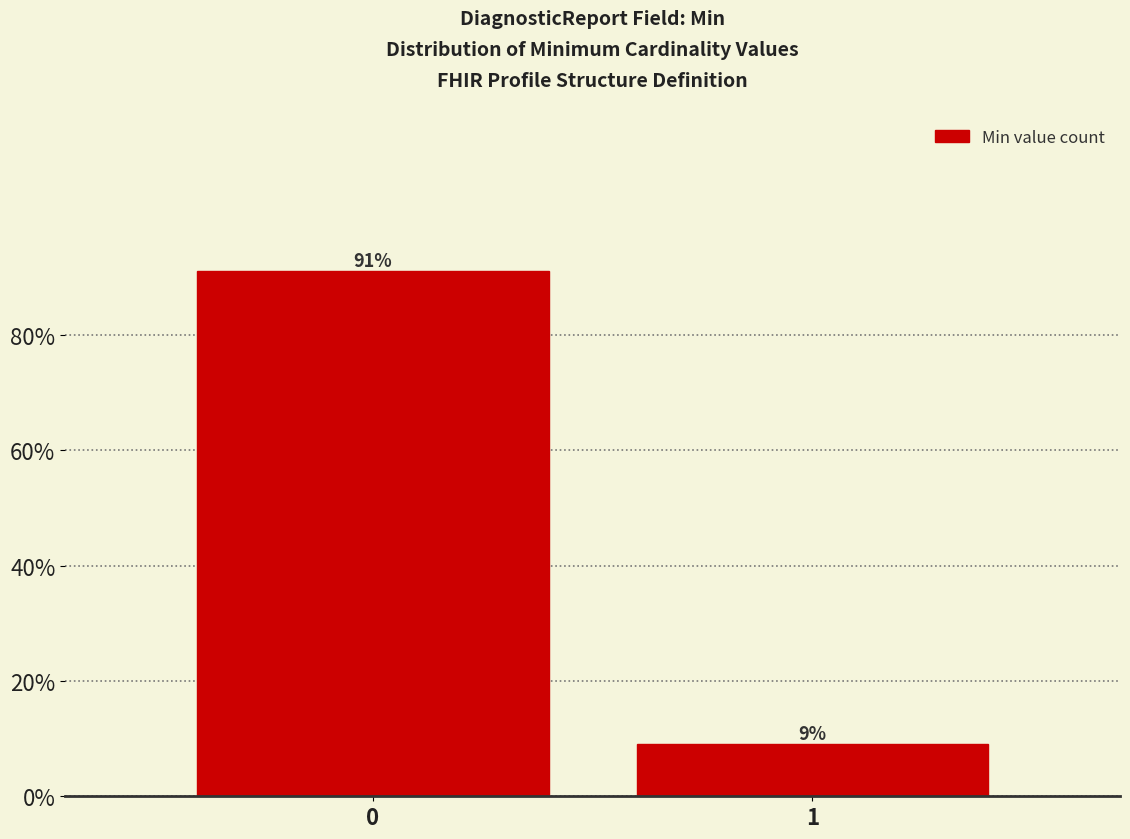

Reading right to left, extract all data points from this chart.

9.0	91.0